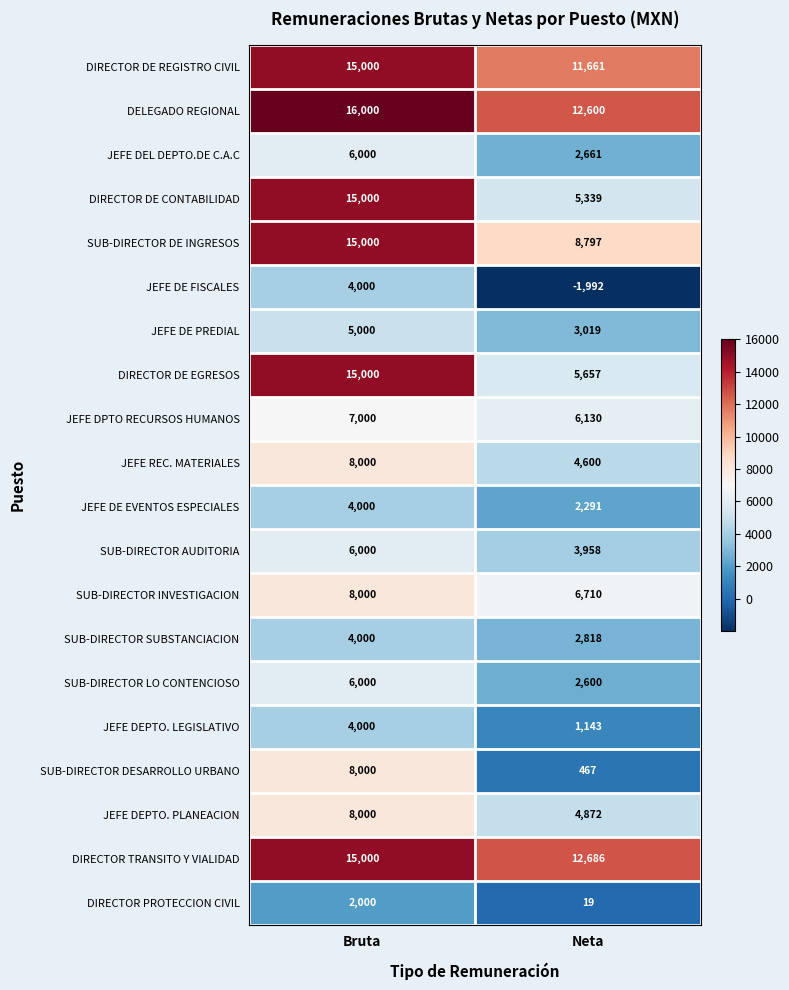

At which category does the chart reach its peak across all series?

Bruta